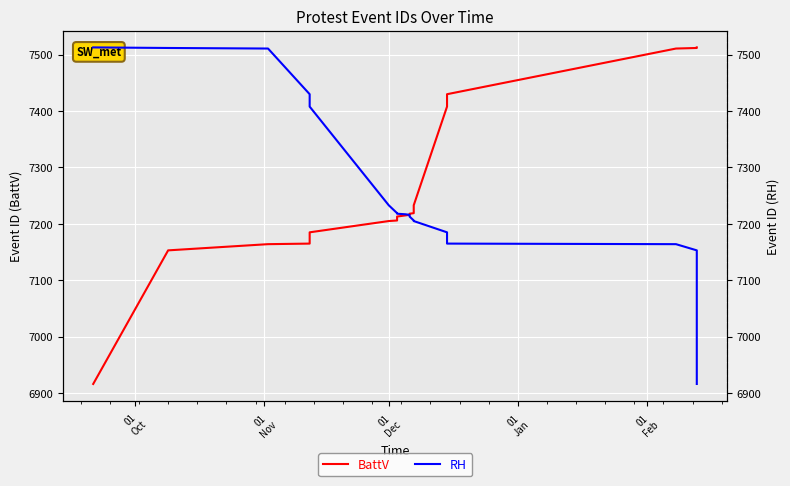

Rank the series by their maximum value, from lowest to highest.

BattV, RH